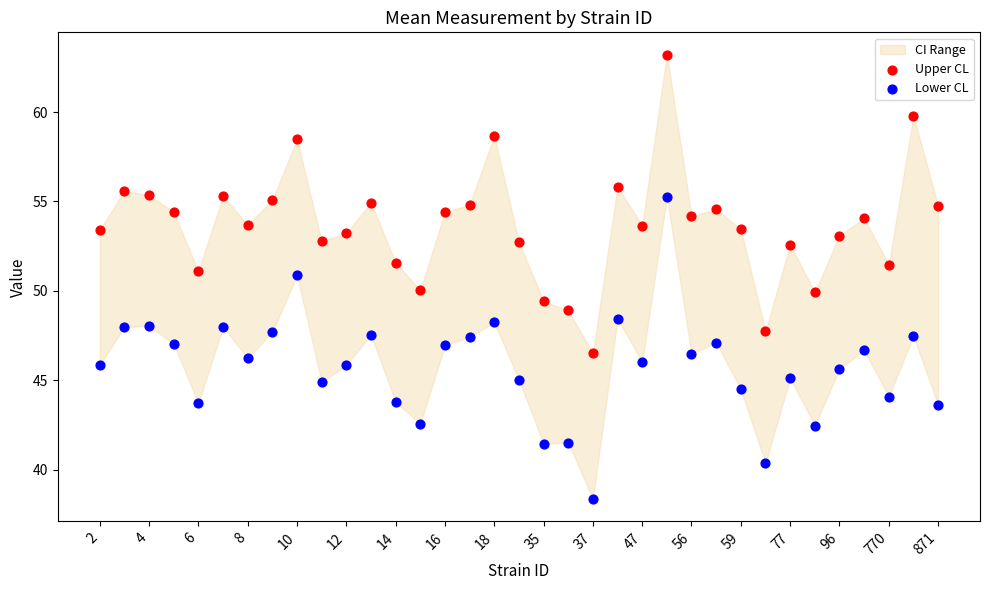

Which series contains the highest Y value?

Upper CL